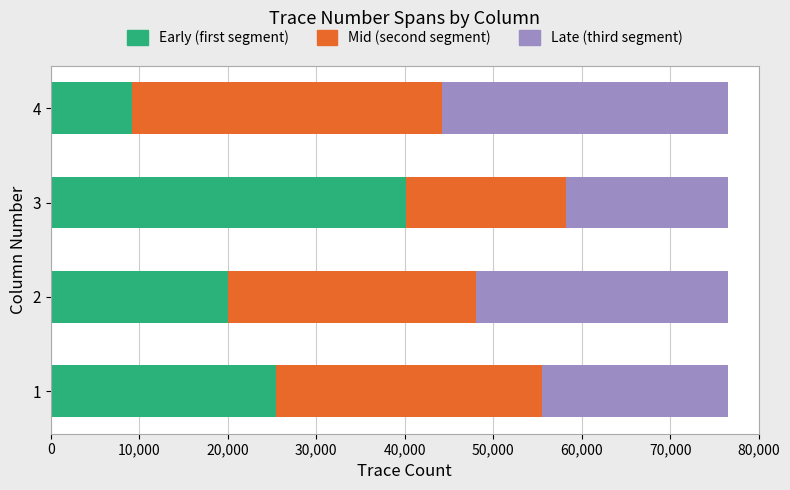

What is the lowest value of the Early (first segment) series?

9215